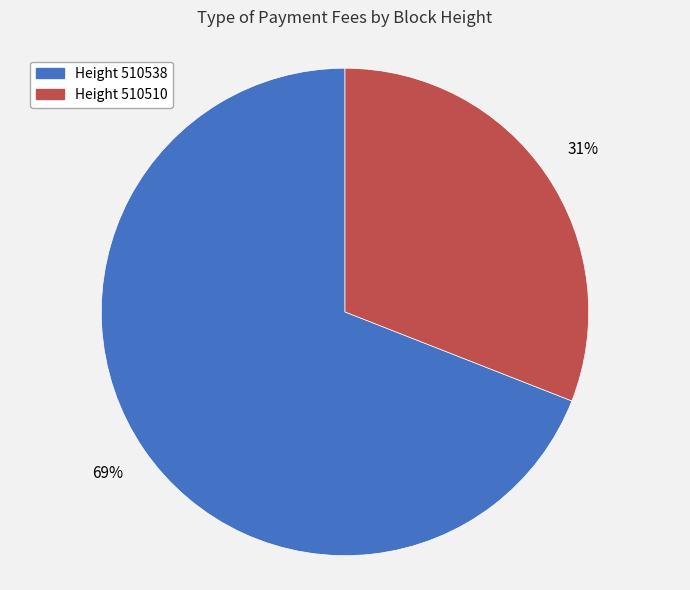

Is there any slice that represents more than half of the pie?

Yes